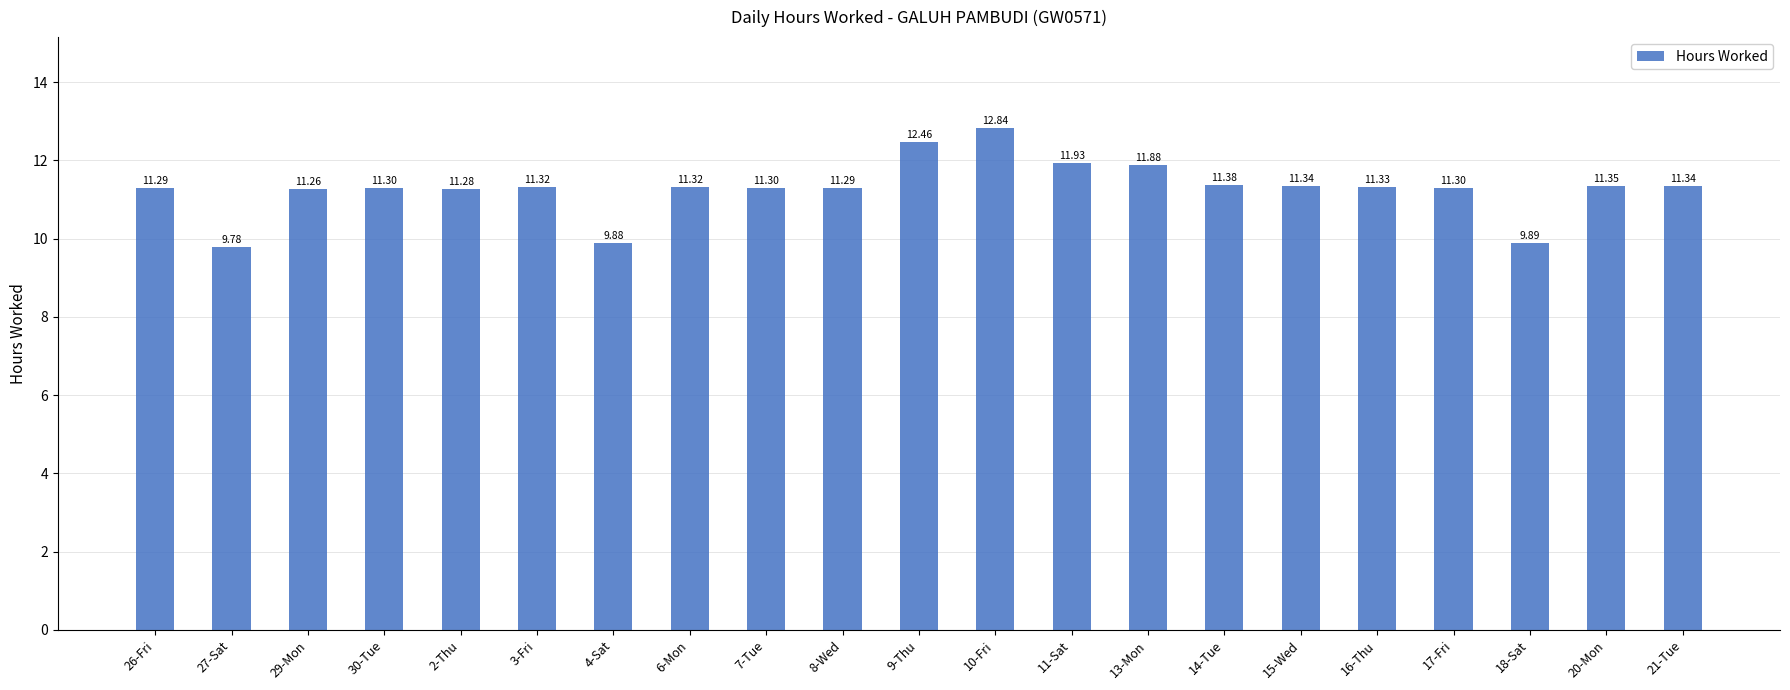

What position from the right is 3-Fri?

16